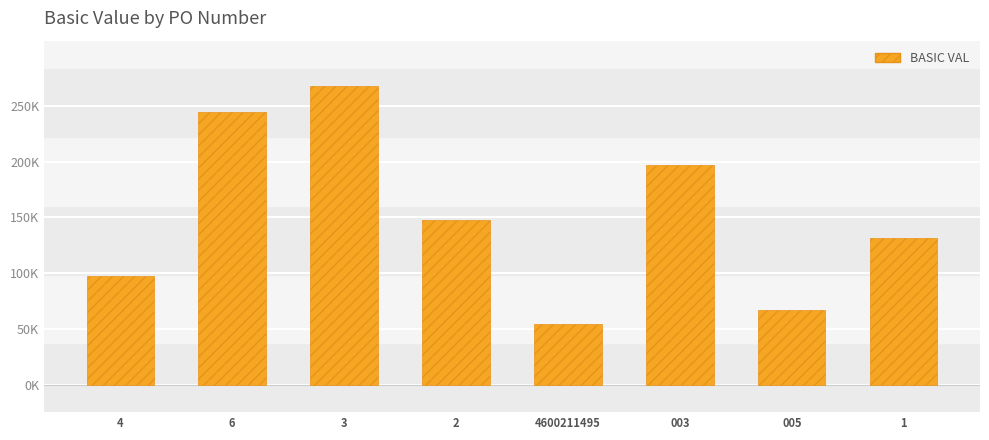

What is the value of the 6th bar from the left?

196953.0